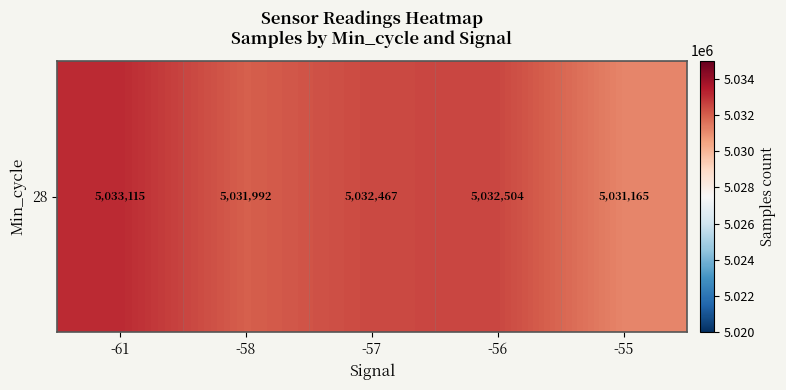

How many values exceed 5032467?

3